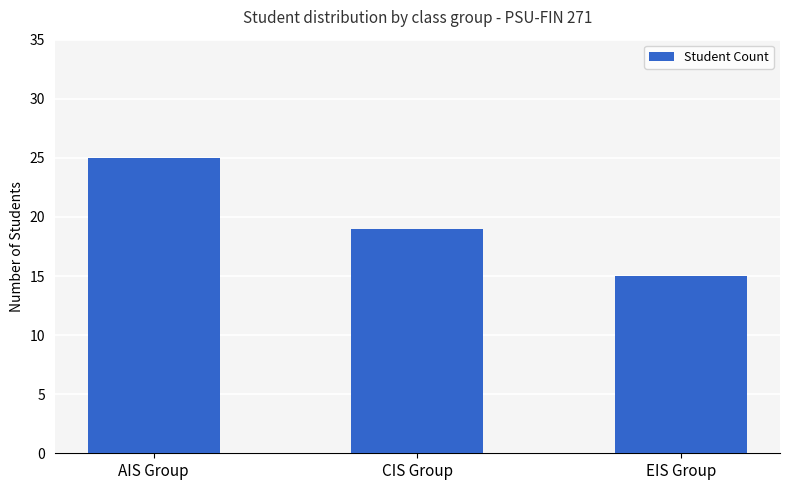

List the labels in order of value, smallest first.

EIS Group, CIS Group, AIS Group